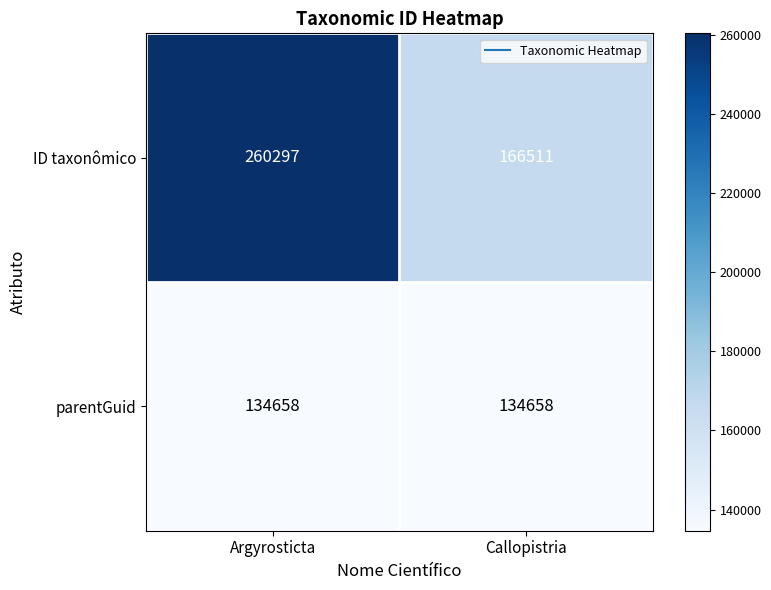

List the series in order of their peak value, highest first.

ID taxonômico, parentGuid